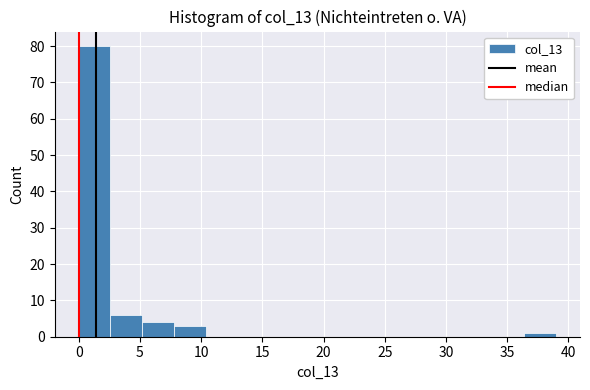

Over which range of the x-axis is the bar tallest?

0.0 to 2.6